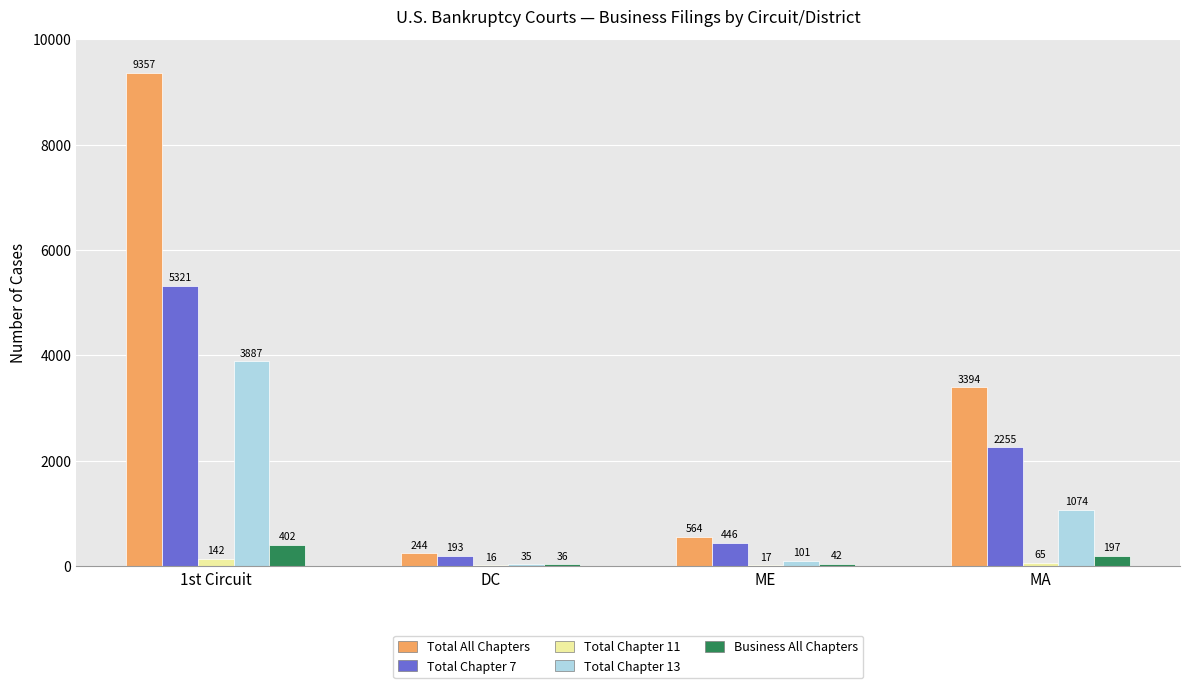

Reading left to right, what are all the values shown in this chart?

Total All Chapters: 1st Circuit=9357	DC=244	ME=564	MA=3394
Total Chapter 7: 1st Circuit=5321	DC=193	ME=446	MA=2255
Total Chapter 11: 1st Circuit=142	DC=16	ME=17	MA=65
Total Chapter 13: 1st Circuit=3887	DC=35	ME=101	MA=1074
Business All Chapters: 1st Circuit=402	DC=36	ME=42	MA=197